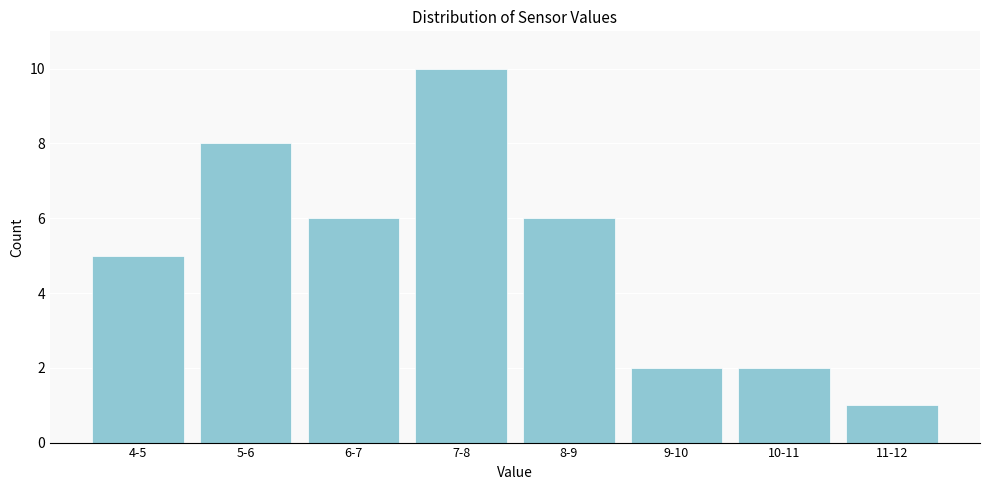

Reading left to right, extract all data points from this chart.

4-5=5	5-6=8	6-7=6	7-8=10	8-9=6	9-10=2	10-11=2	11-12=1